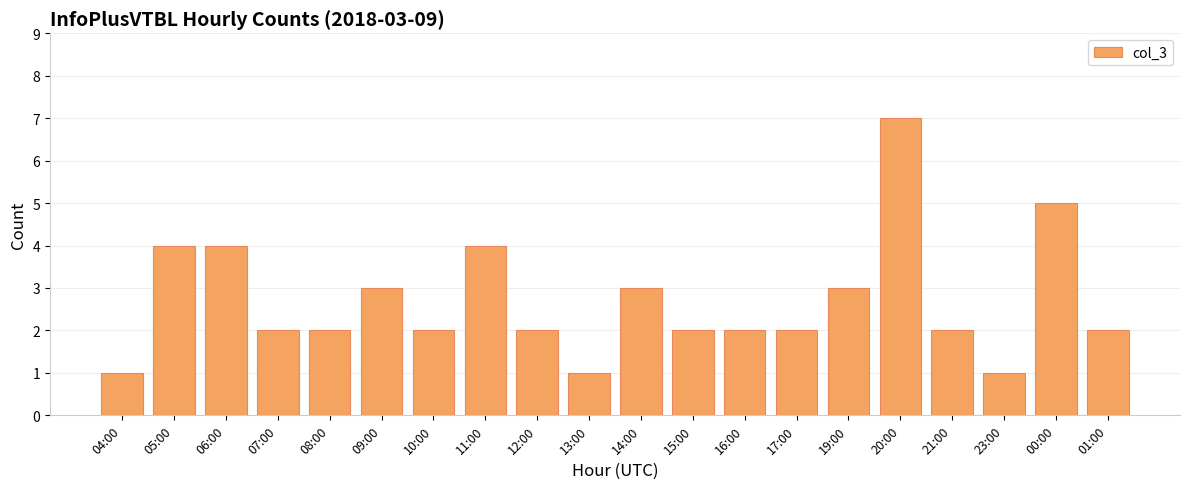

At which label does the data first exceed 2?

05:00